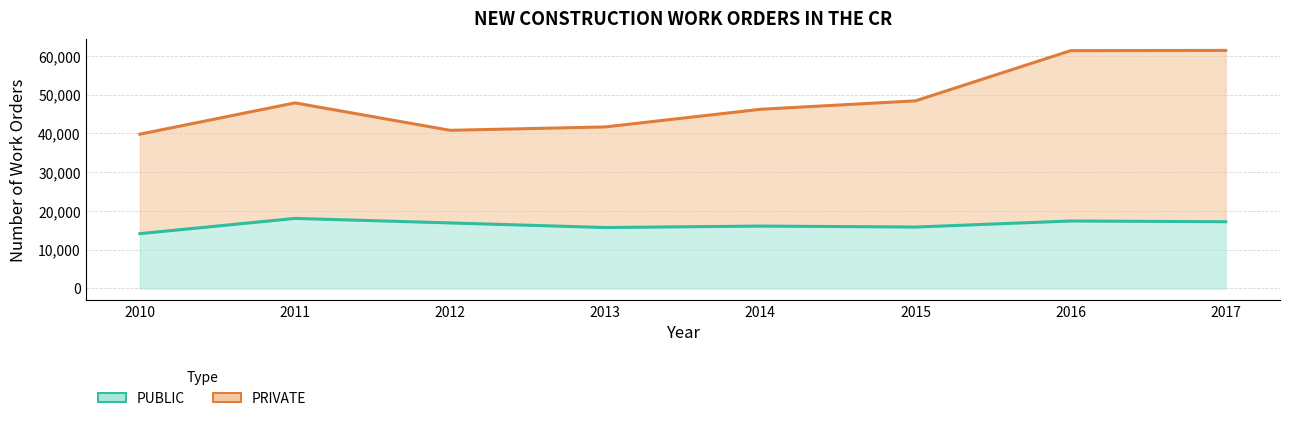

The value of PRIVATE at 2010 is 39819. True or false?

True